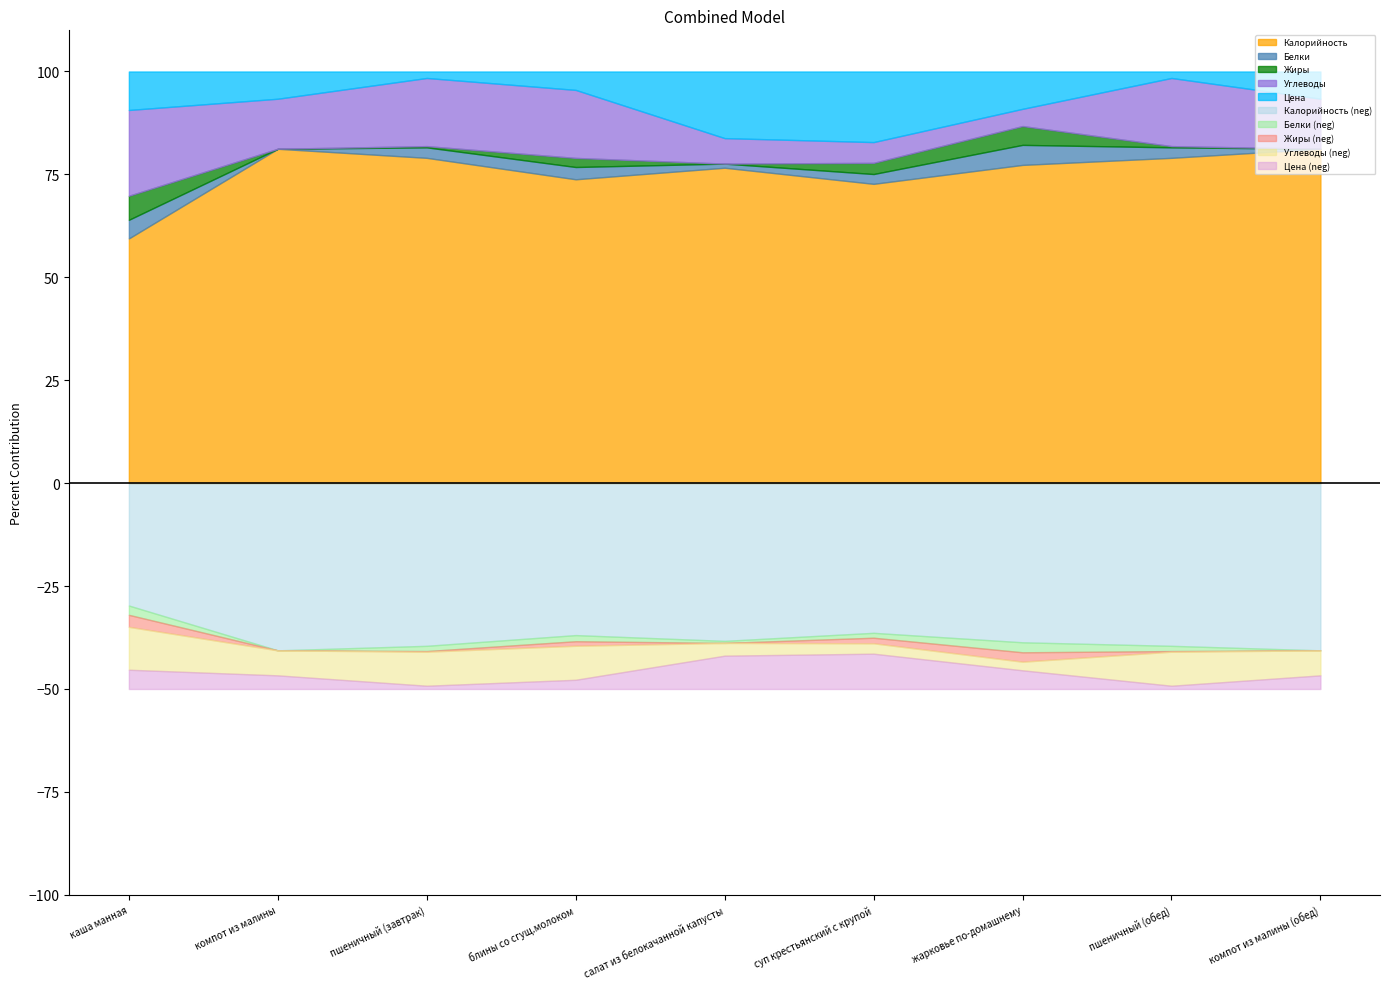

What is the total value across all series at блины со сгущ.молоком?

150.0